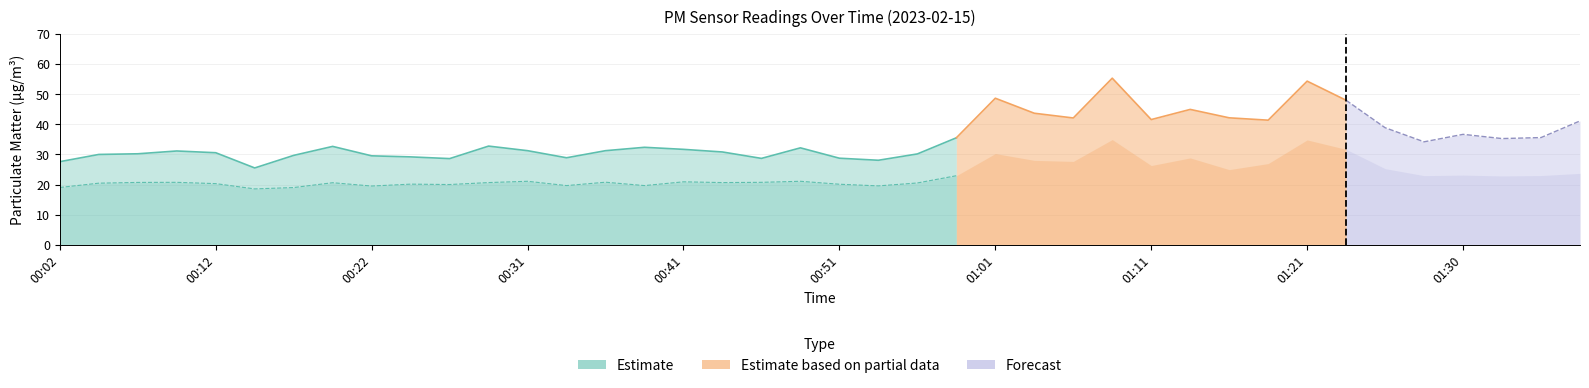

What is the total value across all series at 00:34?

48.5